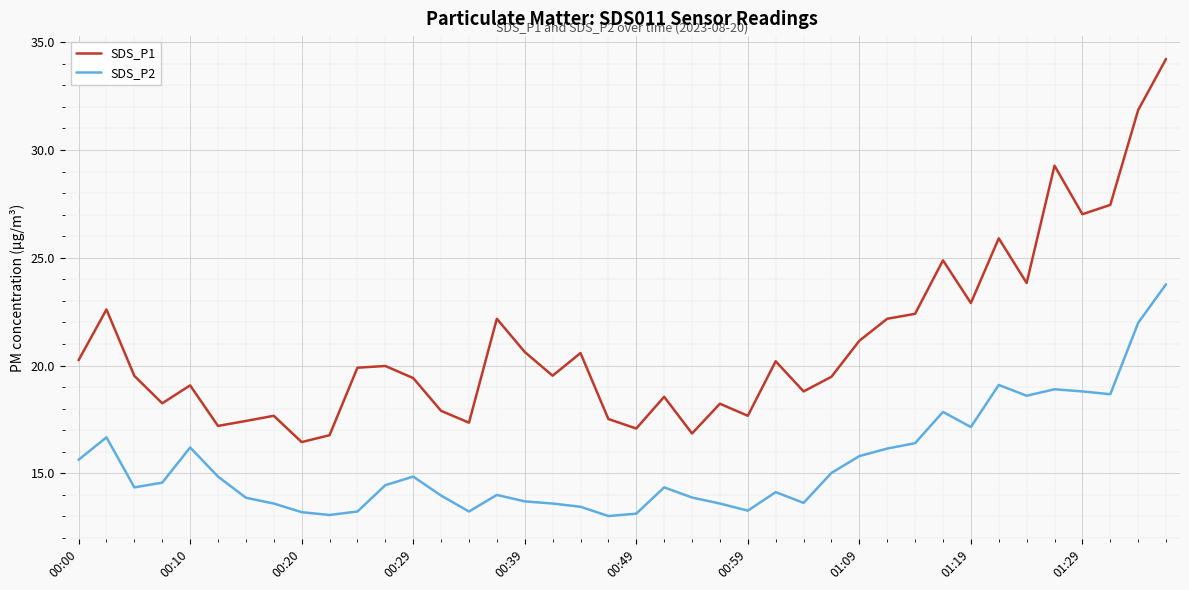

True or false: SDS_P1 and SDS_P2 intersect in this chart.

False